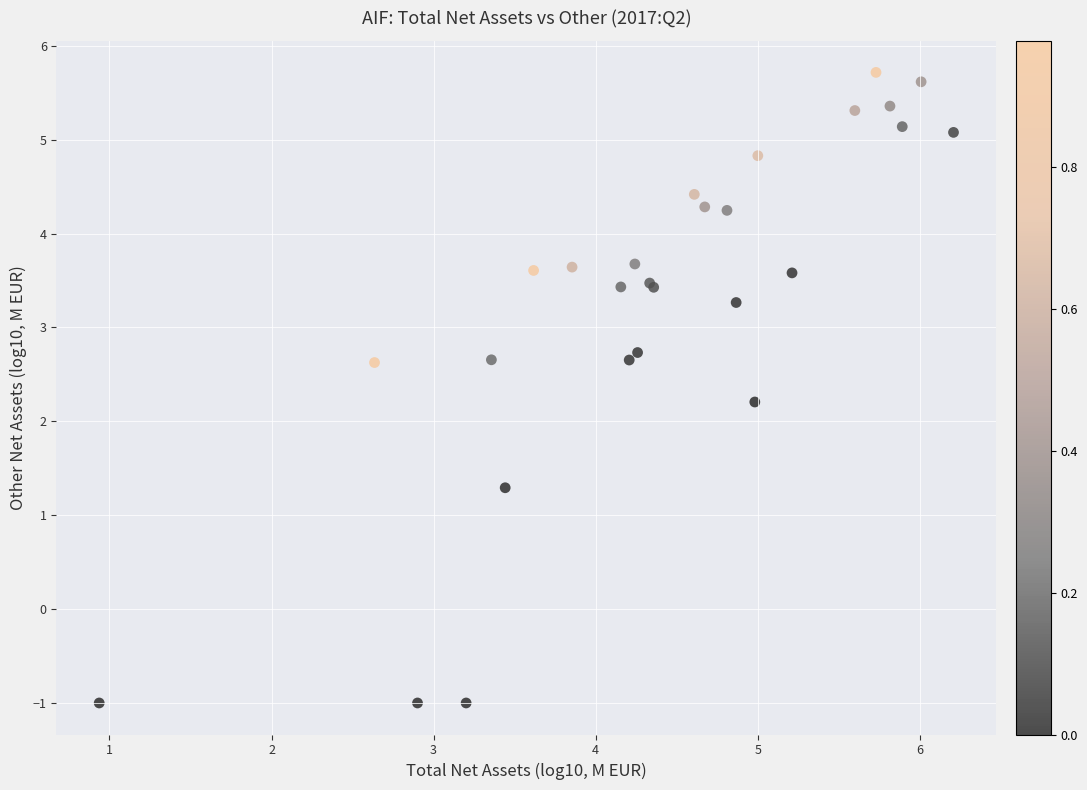

What Y value in the scatter plot is closest to 2?

2.2